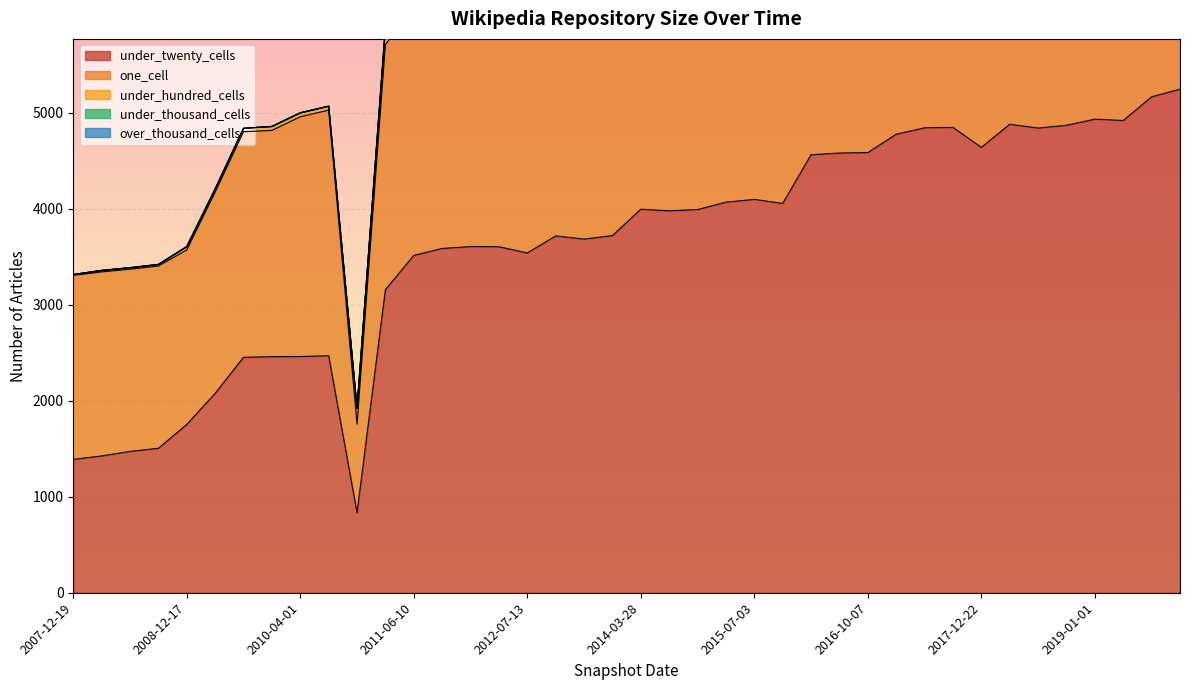

What is the difference between the highest and lowest values at 2010-11-17?

924